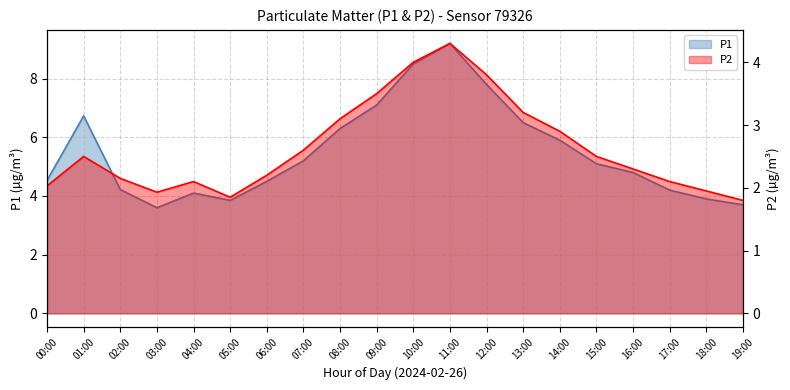

What are all the series names shown in the legend?

P1, P2